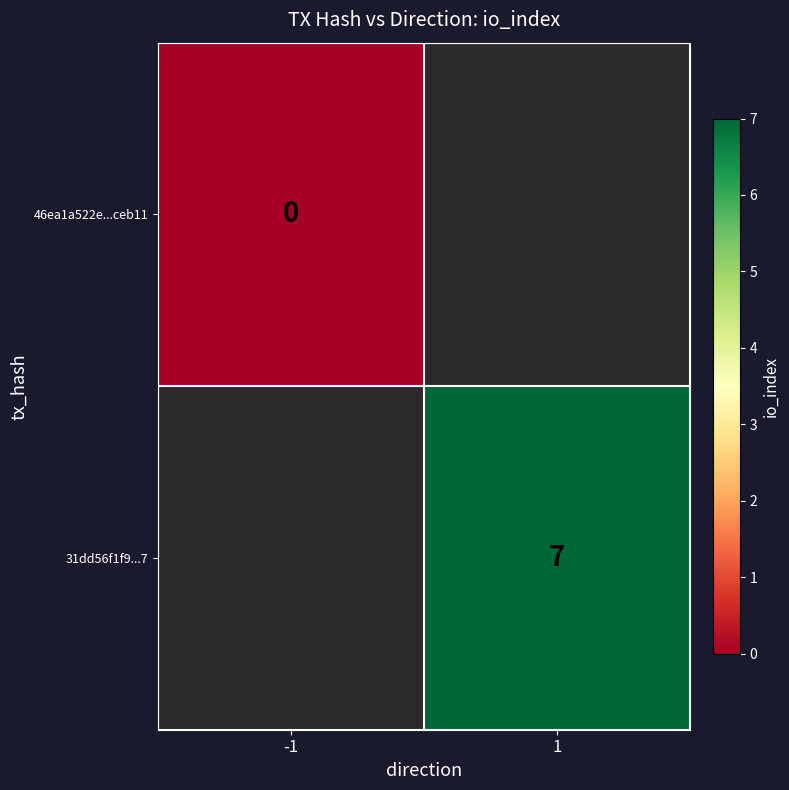

Which series has the largest range (max minus min)?

46ea1a522e...ceb11